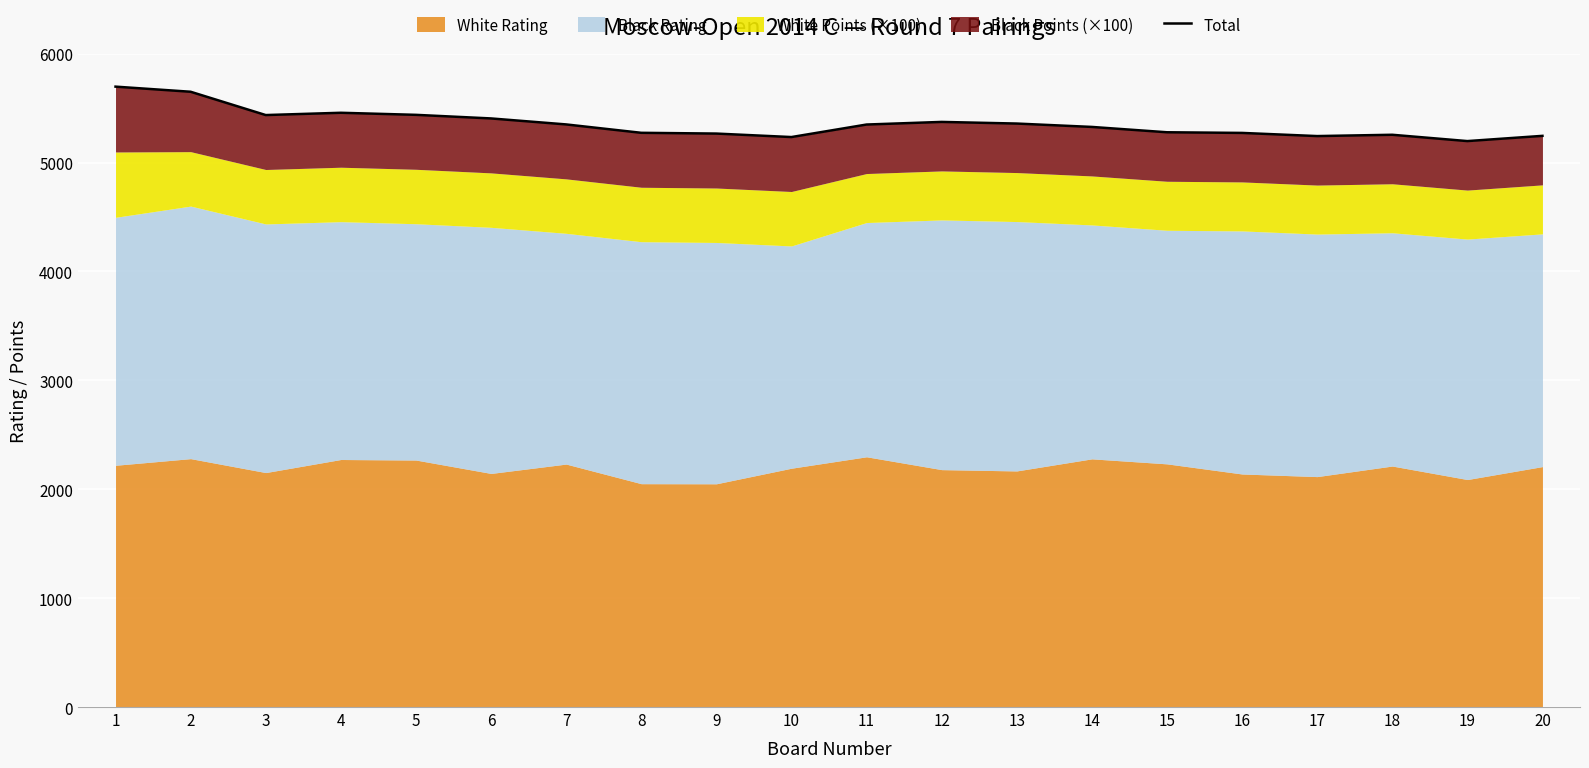

Rank the categories by value from highest to lowest.

1, 2, 4, 5, 3, 6, 12, 13, 7, 11, 14, 15, 8, 16, 9, 18, 20, 17, 10, 19